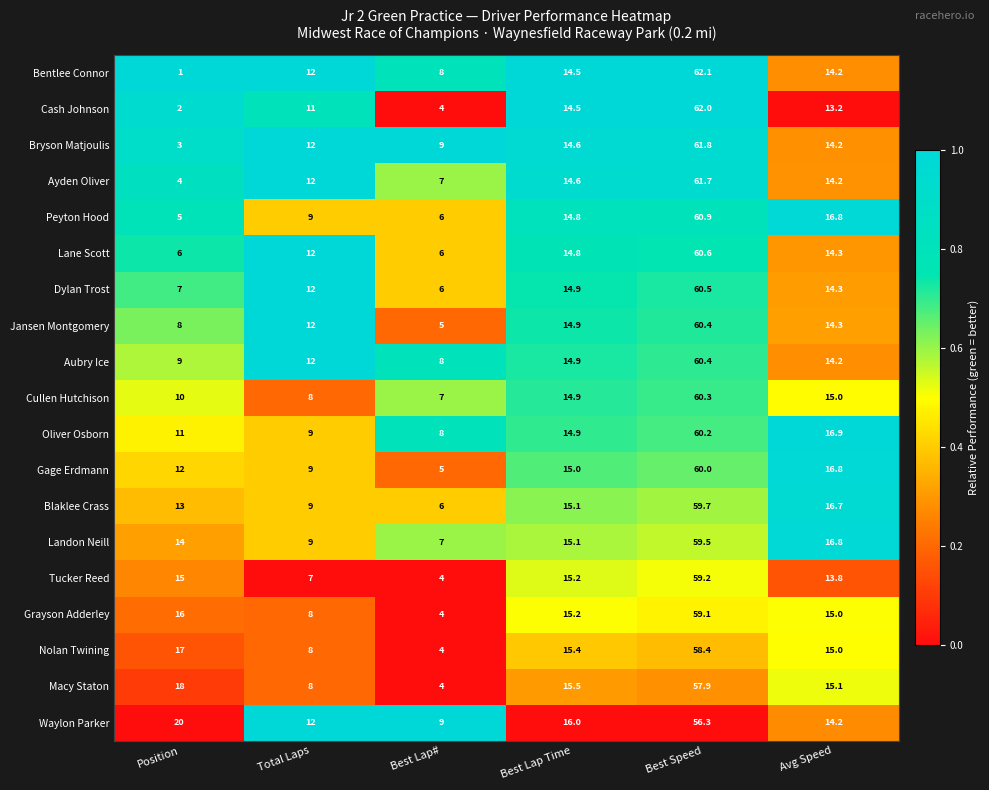

What is the difference between the highest and lowest values at Best Lap#?

5.0